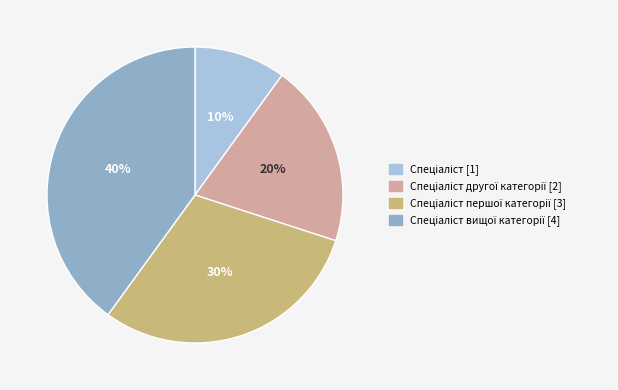

To the nearest percent, what is the difference between the largest and smallest slice percentages?

30%